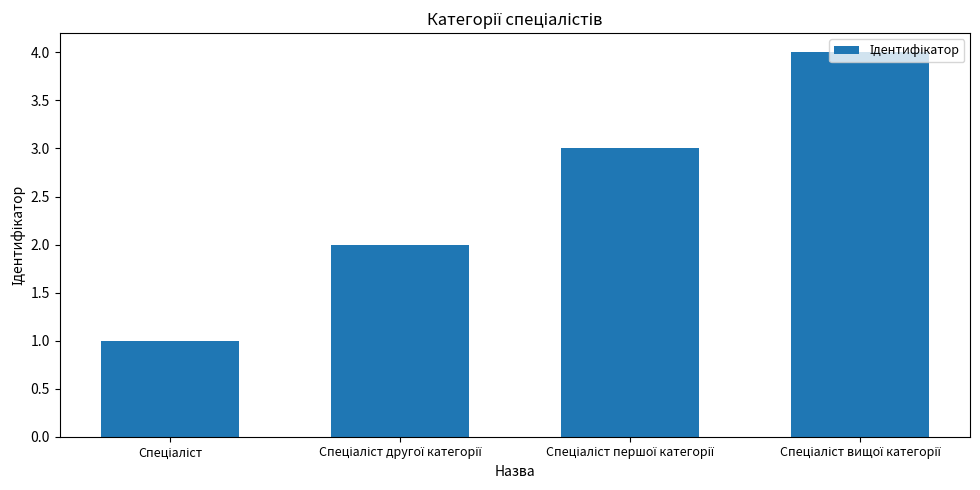

What is the maximum value shown in the chart?

4